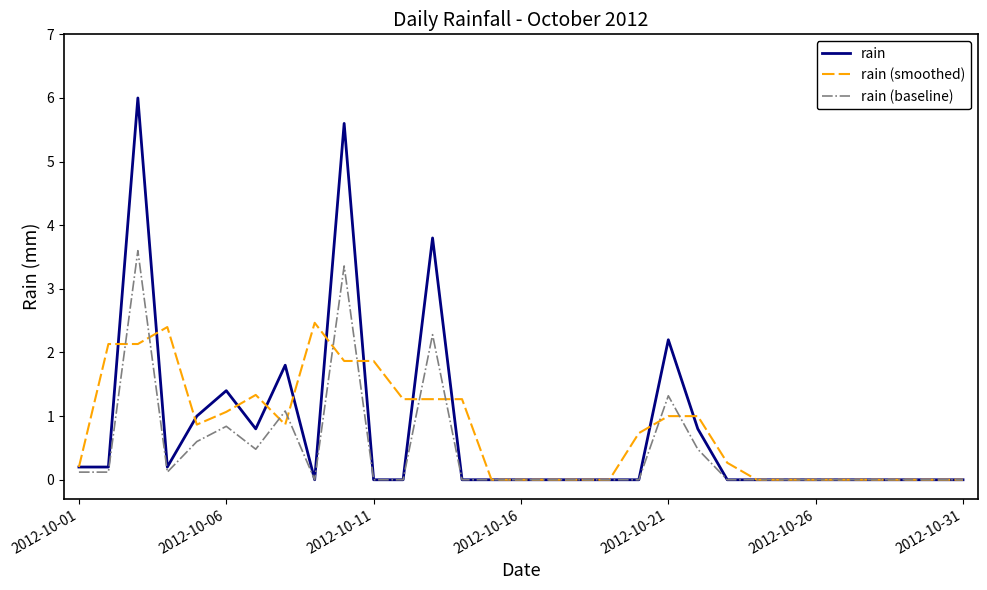

What is the greatest value displayed?

6.0